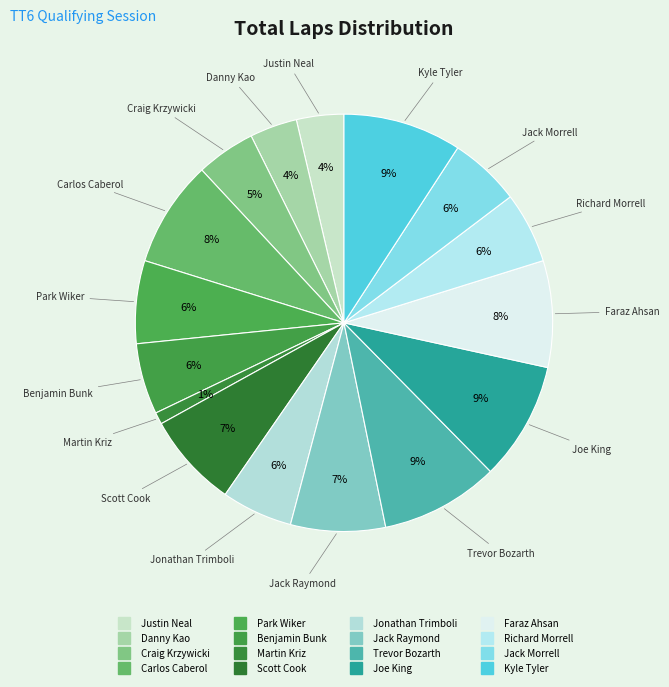

What is the ratio of the value at Martin Kriz to the value at Park Wiker?

0.1